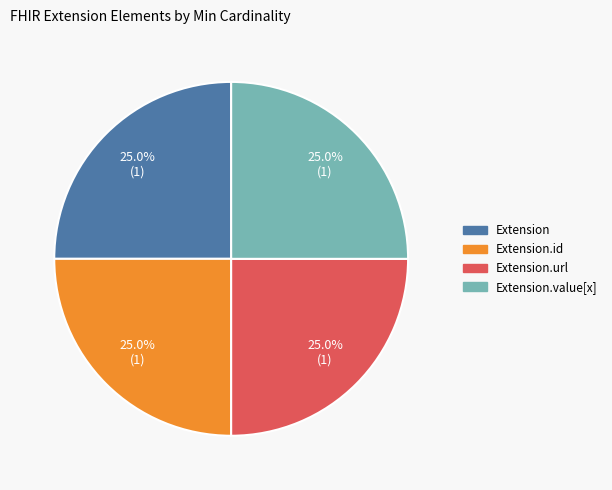

What is the total percentage of Extension.url and Extension?

50.0%